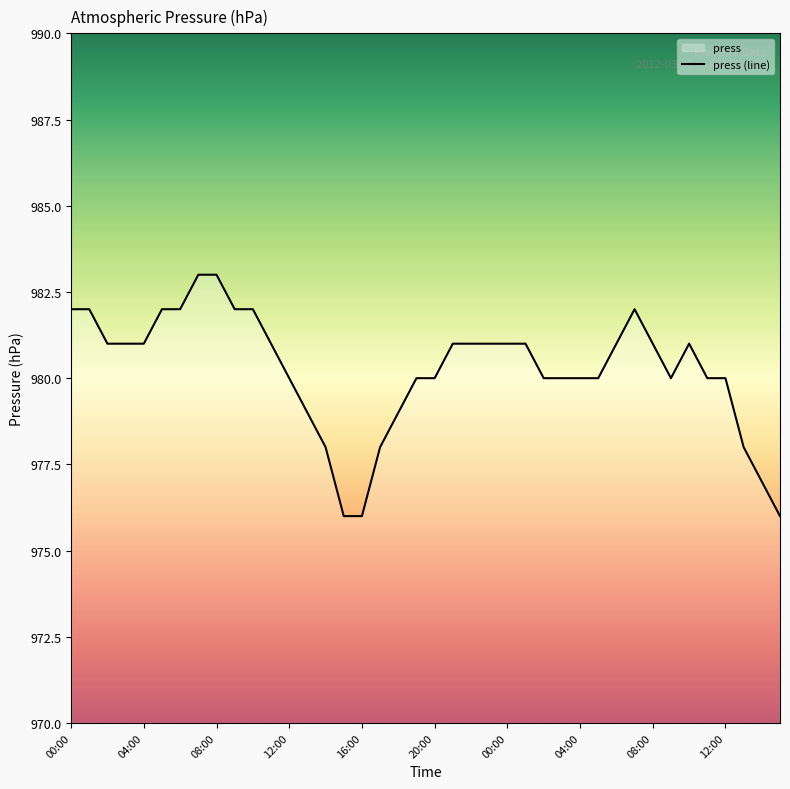

What is the maximum value shown in the chart?

983